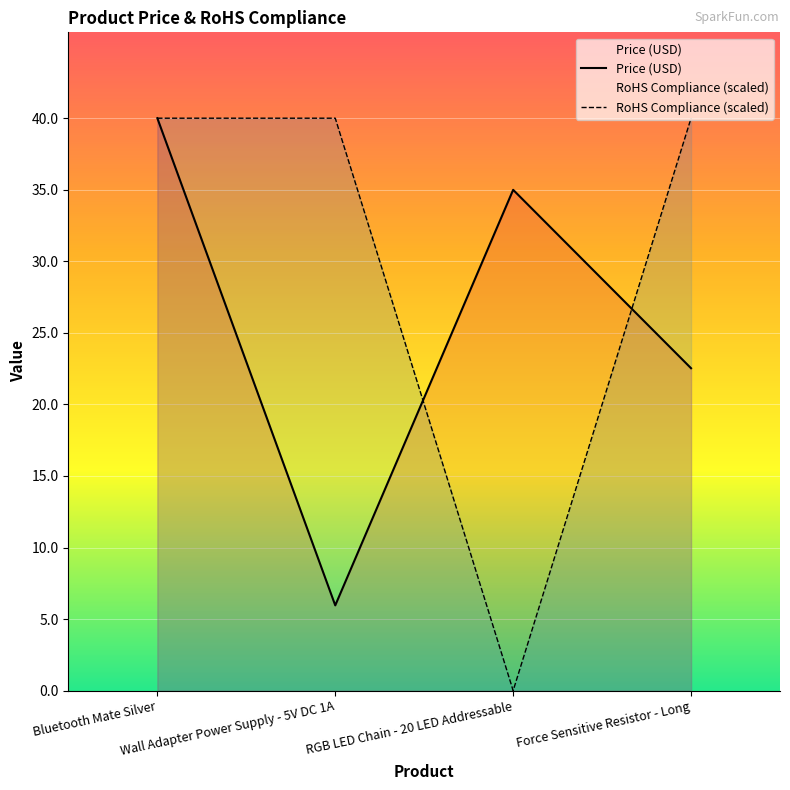

Which has a higher value, Bluetooth Mate Silver or Force Sensitive Resistor - Long?

Bluetooth Mate Silver